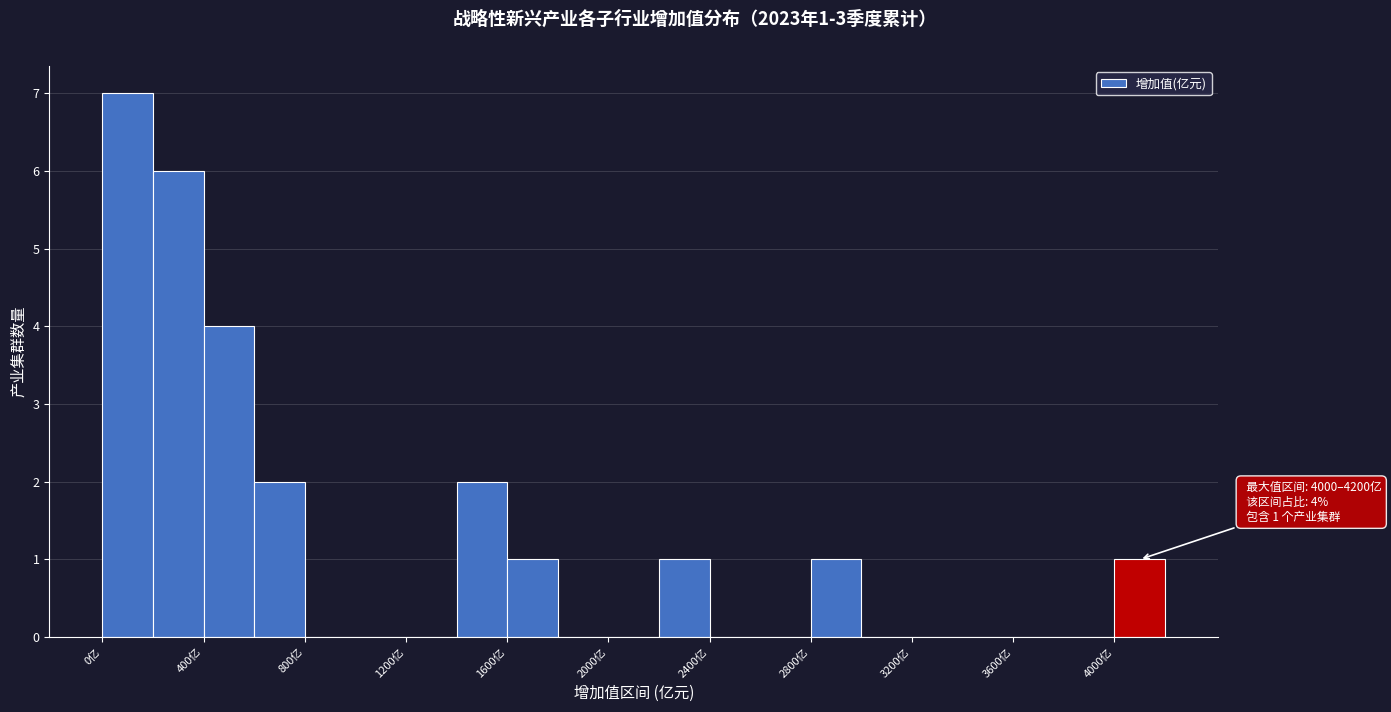

Over which range of the x-axis is the bar tallest?

0 to 200